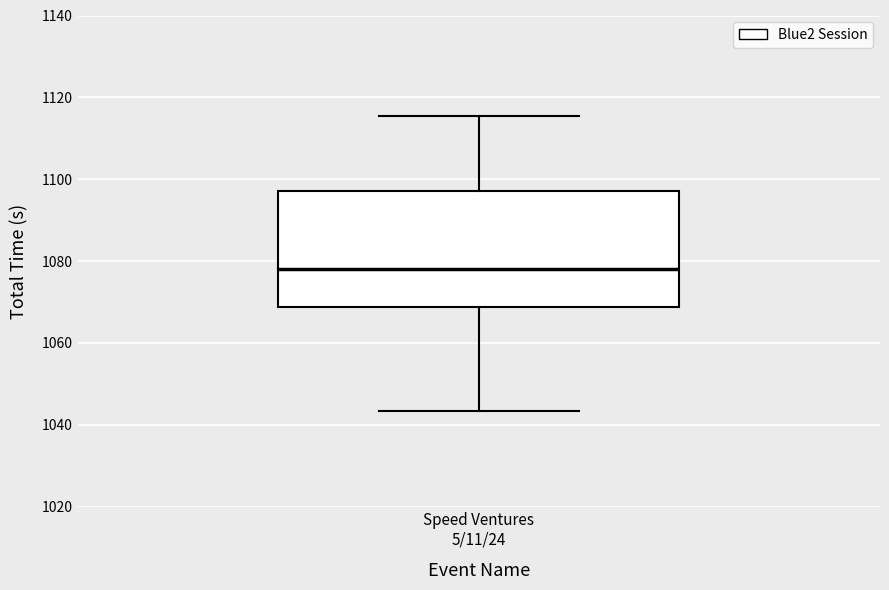

Where does the median line of the box for Speed Ventures 5/11/24 sit on the y-axis? The values are not printed on the chart, so give them approximately, as read against the axis.

1078